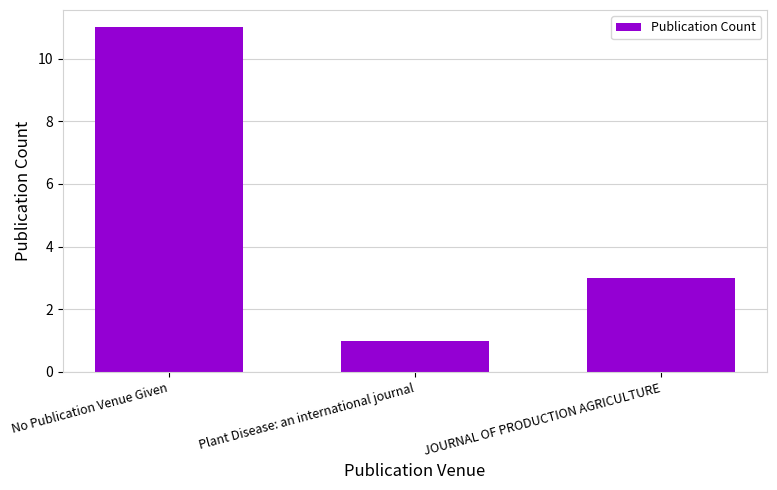

Which category has the lowest value across all series?

Plant Disease: an international journal